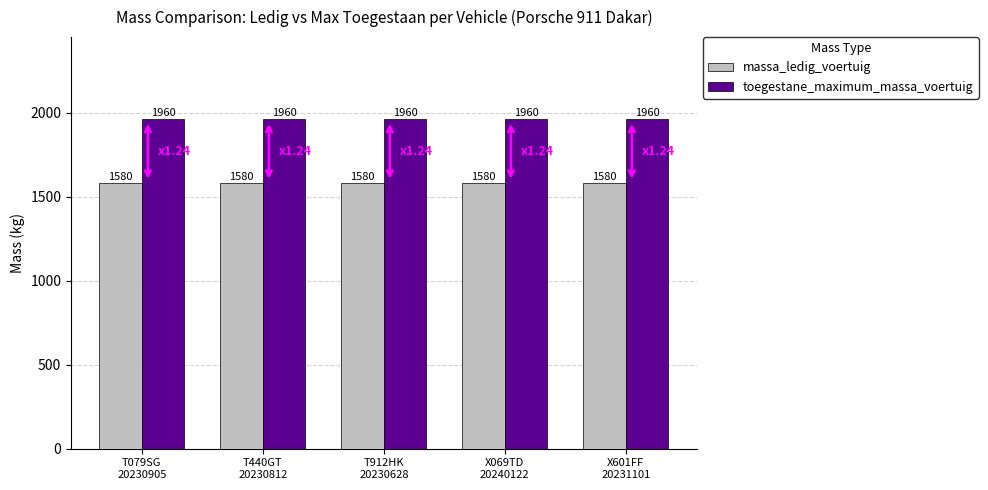

What is the total value across all series at T440GT
20230812?

3540